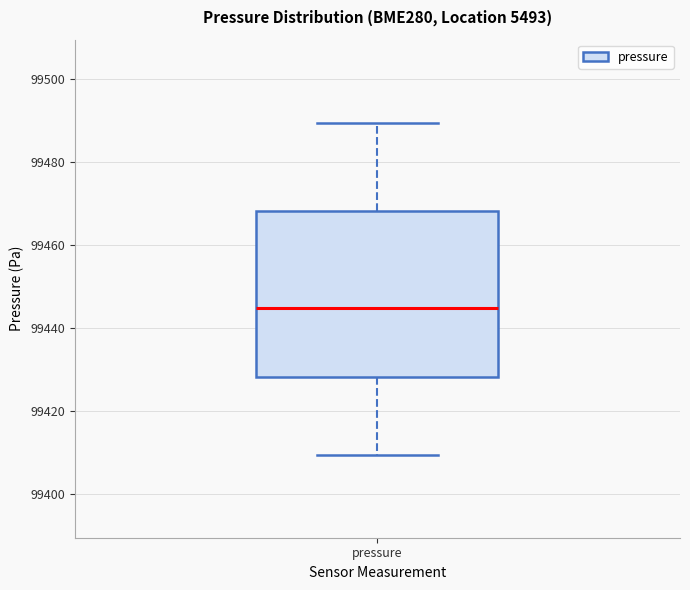

Read this box plot against the y-axis: the position of the median line, the range covered by the box, and the ends of both whiskers. The values are not printed on the chart, so give them approximately, as read against the axis.

median 99444, box 99428 to 99468, whiskers 99410 to 99490